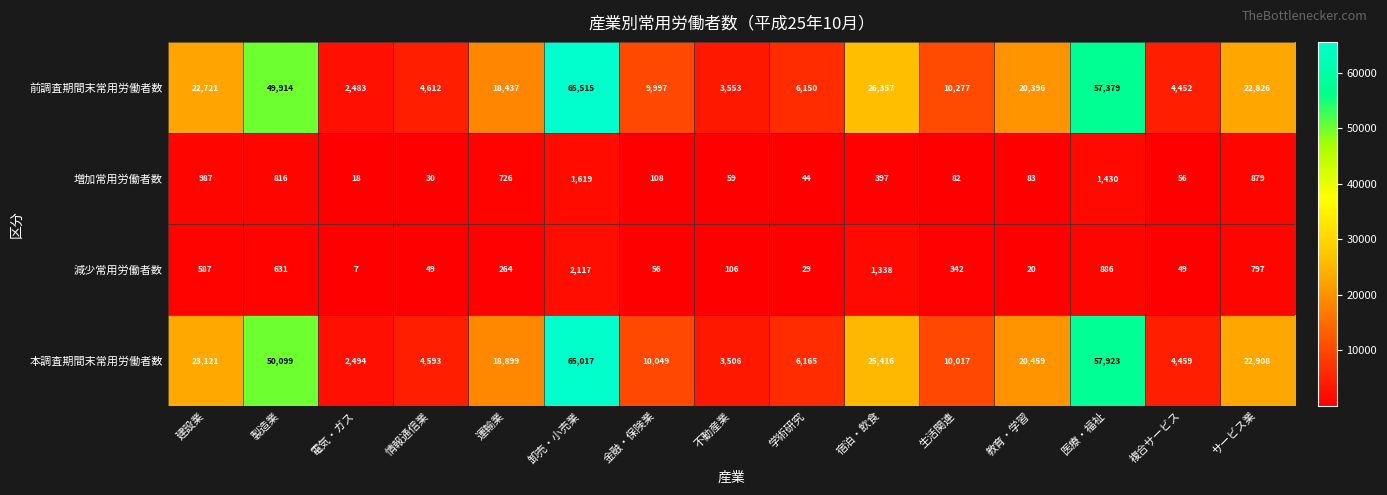

At how many categories does at least one series exceed 57329?

2